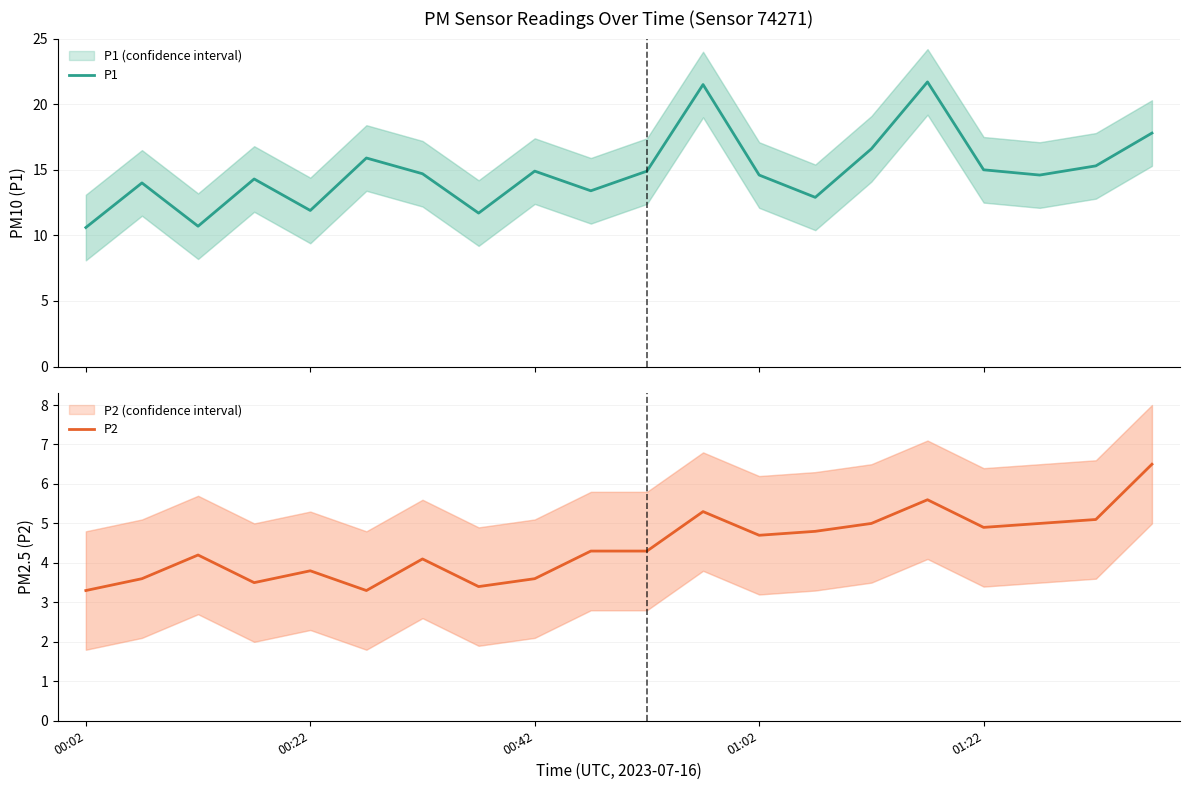

What is the lowest value of the P1 series?

10.6